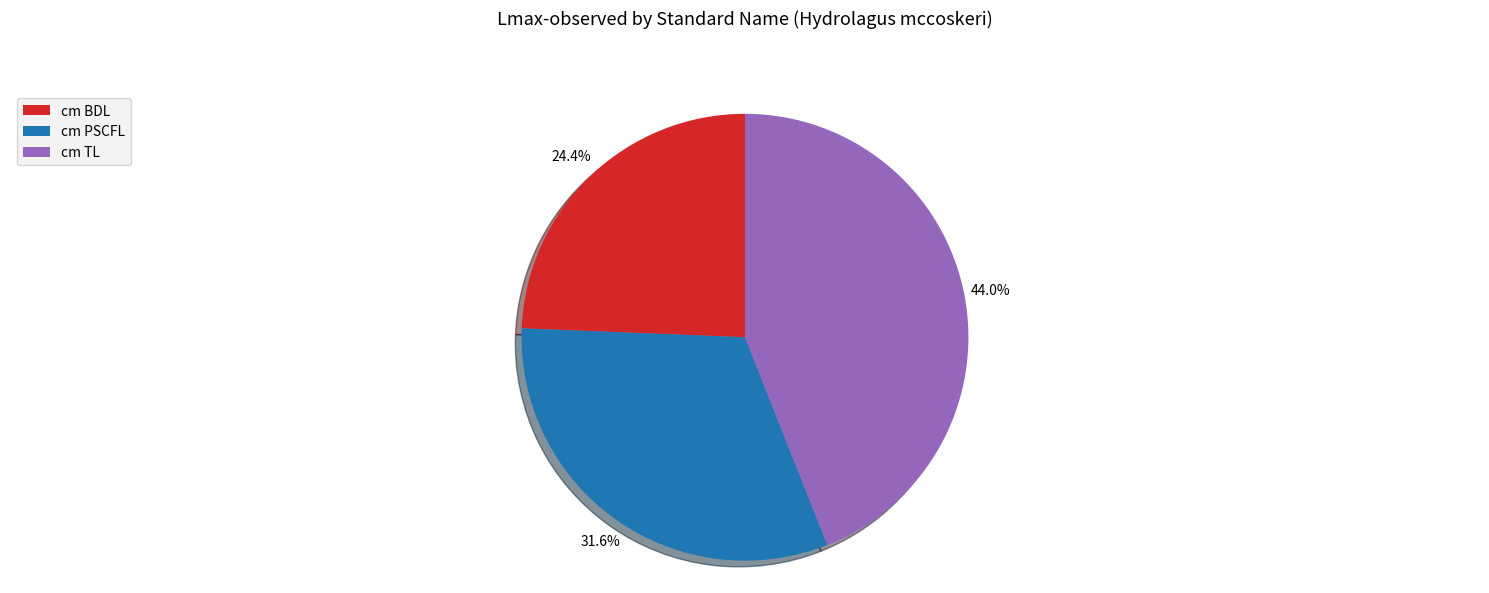

What is the total percentage of cm TL and cm PSCFL?

75.6%